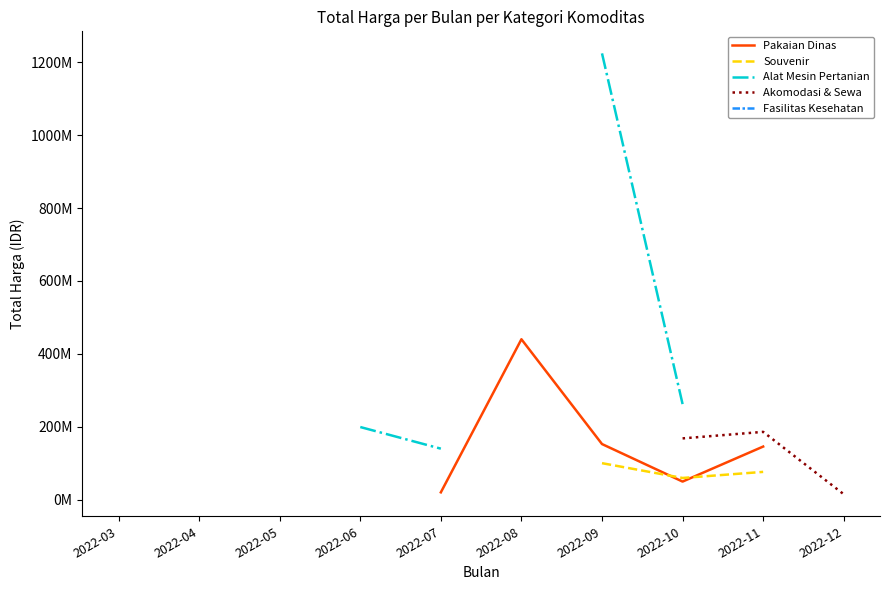

True or false: Fasilitas Kesehatan has more than 1 interior local peaks.

False